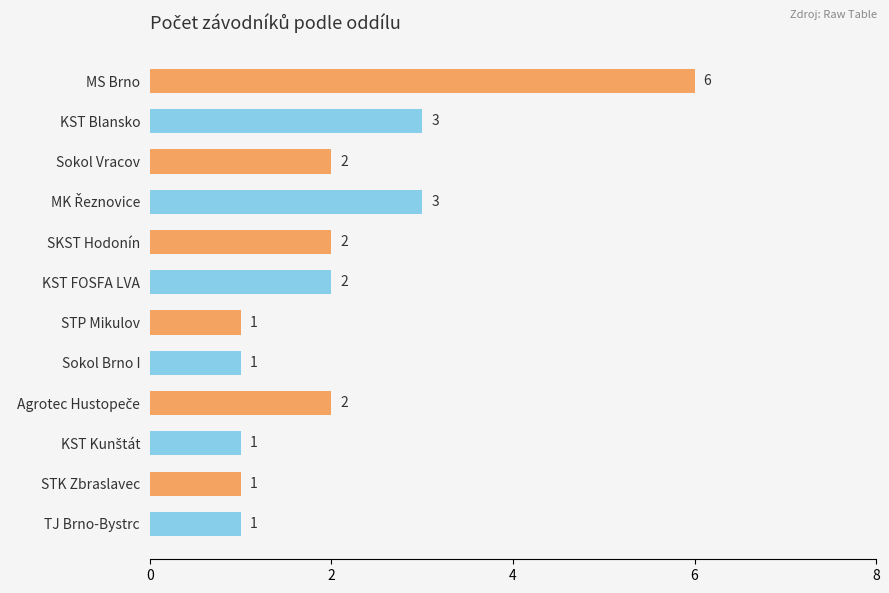

What is the greatest value displayed?

6